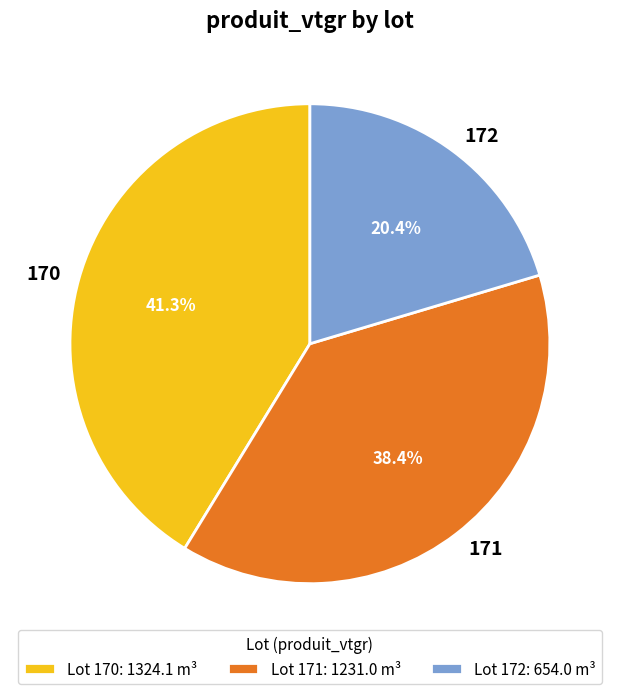

Which has a higher value, 172 or 171?

171